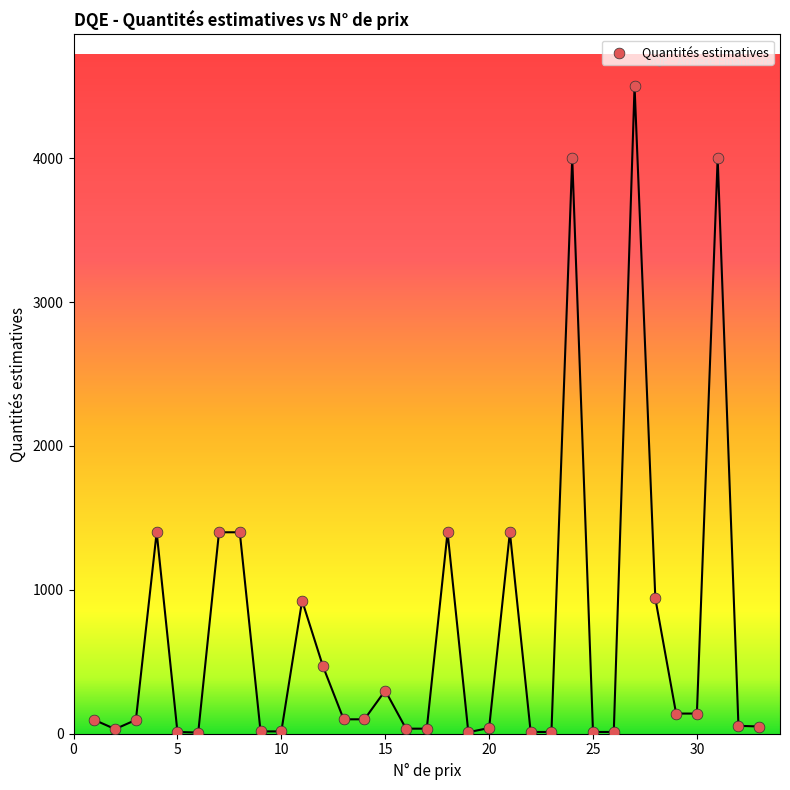

What is the range of X values (max minus min)?

32